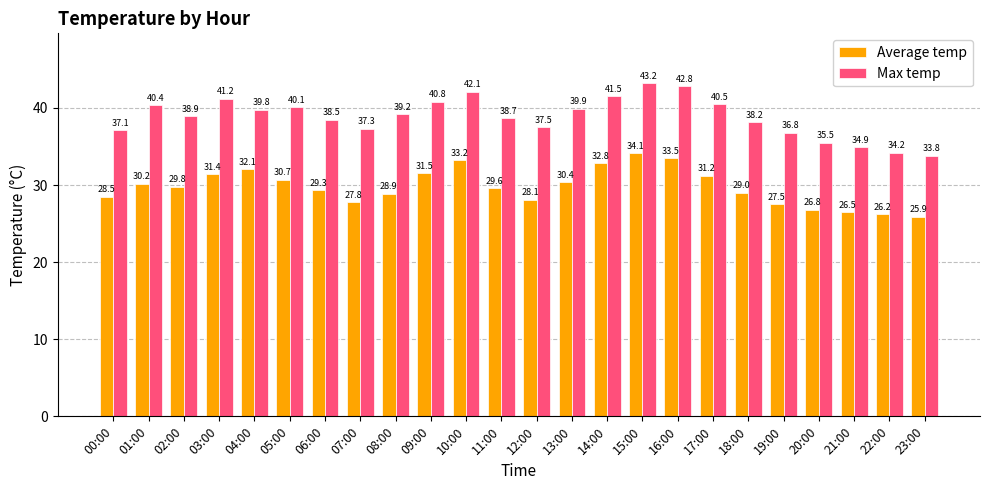

What are all the series names shown in the legend?

Average temp, Max temp